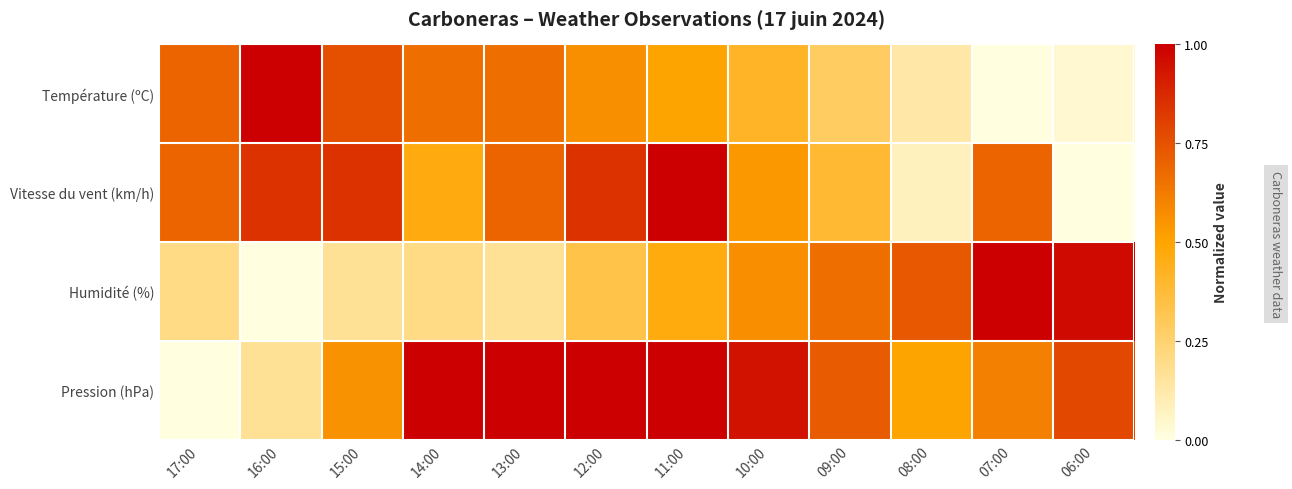

Which has a higher value, 12:00 or 09:00?

12:00